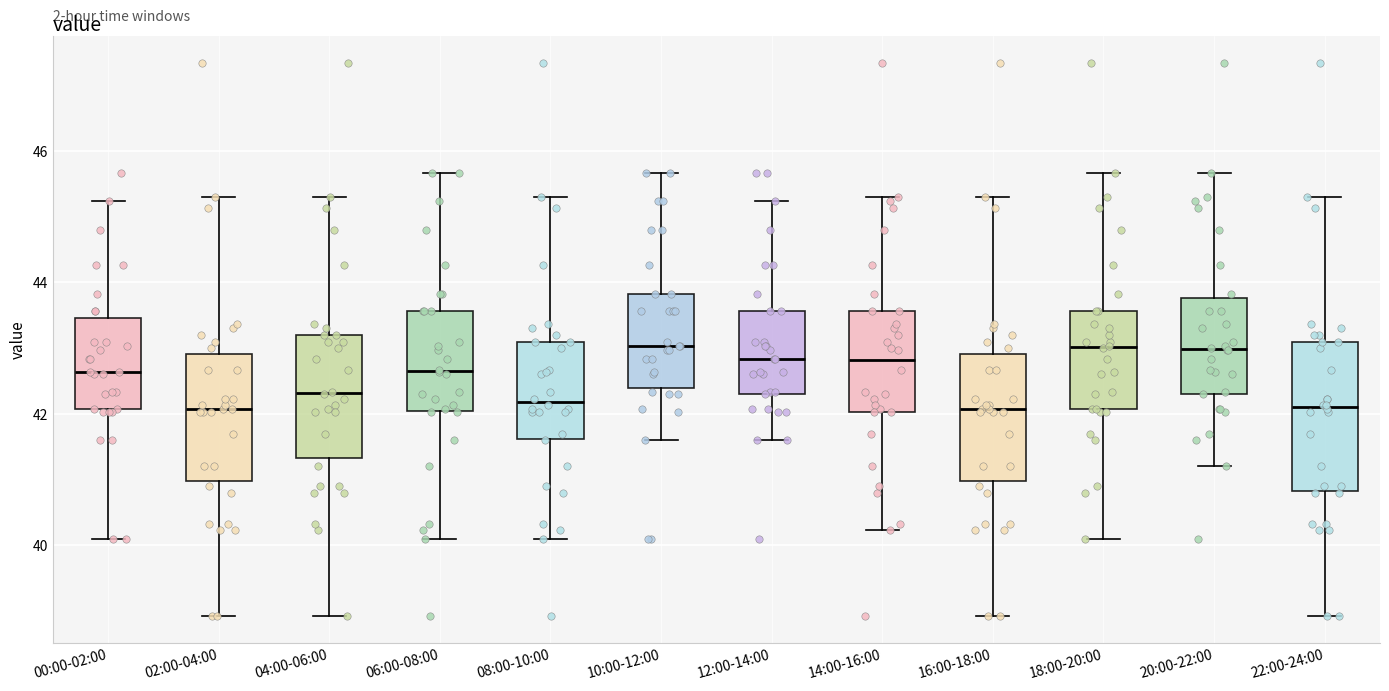

Reading left to right, read every box against the y-axis: the position of its median line, the range the box covers, and the ends of its whiskers. The values are not printed on the chart, so give them approximately, as read against the axis.

00:00-02:00: median 42.6, box 42.0 to 43.4, whiskers 40.2 to 45.2
02:00-04:00: median 42.0, box 41.0 to 43.0, whiskers 39.0 to 45.4
04:00-06:00: median 42.4, box 41.4 to 43.2, whiskers 39.0 to 45.4
06:00-08:00: median 42.6, box 42.0 to 43.6, whiskers 40.2 to 45.6
08:00-10:00: median 42.2, box 41.6 to 43.2, whiskers 40.2 to 45.4
10:00-12:00: median 43.0, box 42.4 to 43.8, whiskers 41.6 to 45.6
12:00-14:00: median 42.8, box 42.4 to 43.6, whiskers 41.6 to 45.2
14:00-16:00: median 42.8, box 42.0 to 43.6, whiskers 40.2 to 45.4
16:00-18:00: median 42.0, box 41.0 to 43.0, whiskers 39.0 to 45.4
18:00-20:00: median 43.0, box 42.0 to 43.6, whiskers 40.2 to 45.6
20:00-22:00: median 43.0, box 42.4 to 43.8, whiskers 41.2 to 45.6
22:00-24:00: median 42.2, box 40.8 to 43.2, whiskers 39.0 to 45.4